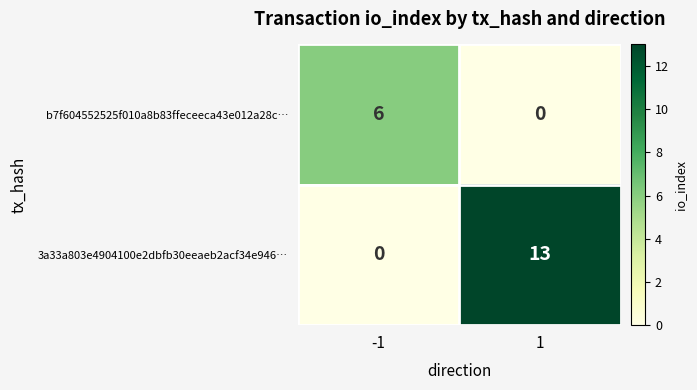

What is the maximum value for b7f604552525f010a8b83ffeceeca43e012a28c…?

6